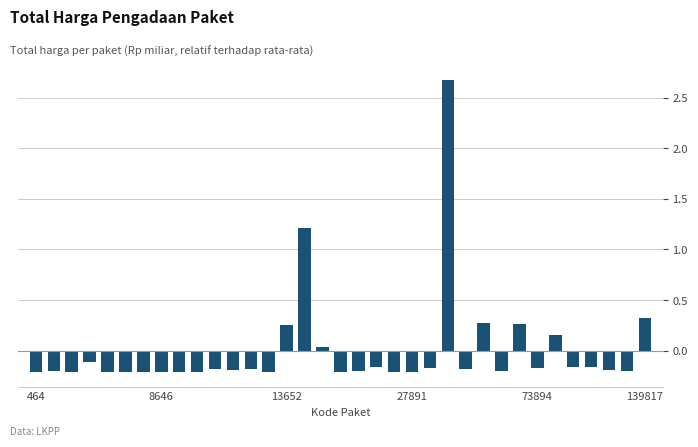

How many values are below zero?

27